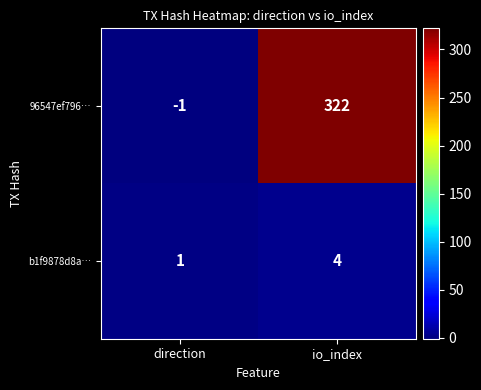

Between direction and io_index, which series saw the biggest shift?

96547ef796…